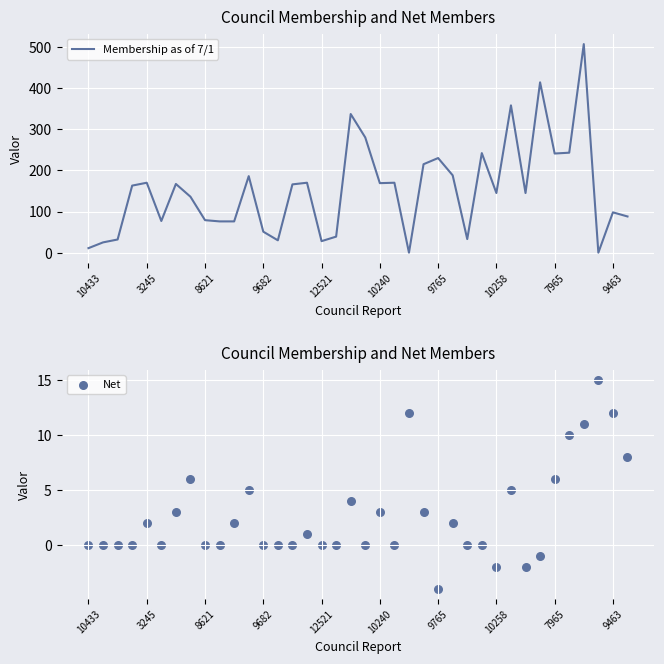

Which series has the largest Y range (max minus min)?

Membership as of 7/1